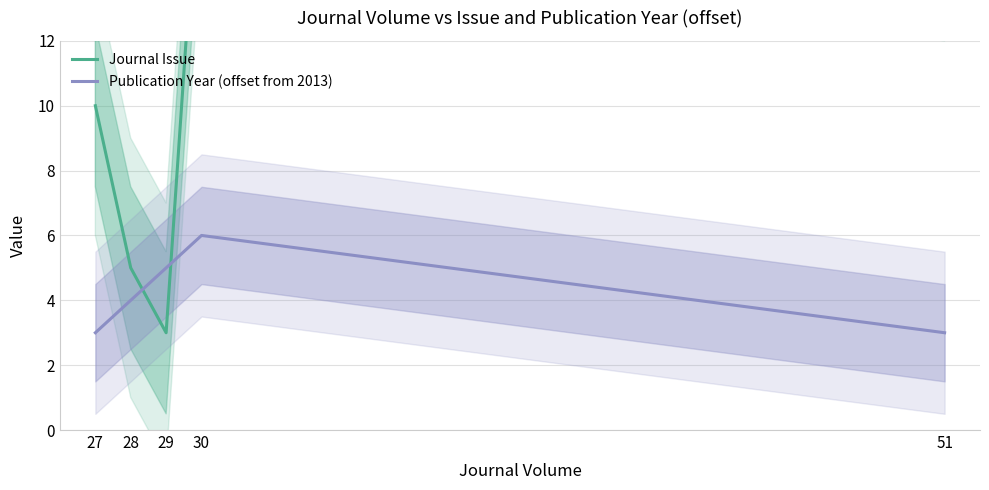

What is the minimum value for Publication Year (offset from 2013)?

3